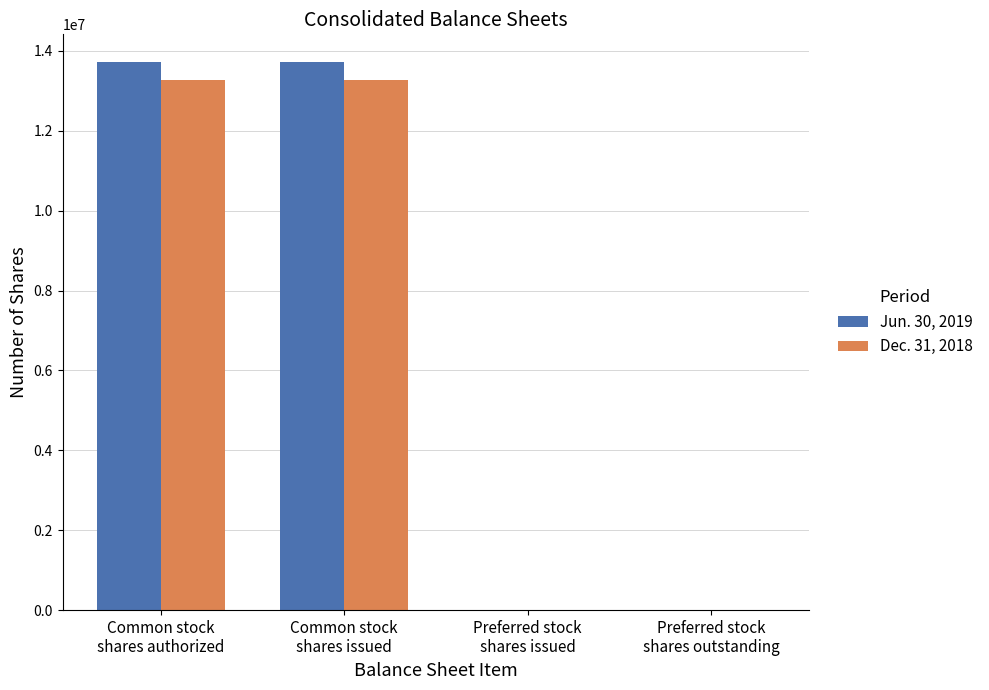

What is the maximum value shown in the chart?

13728371